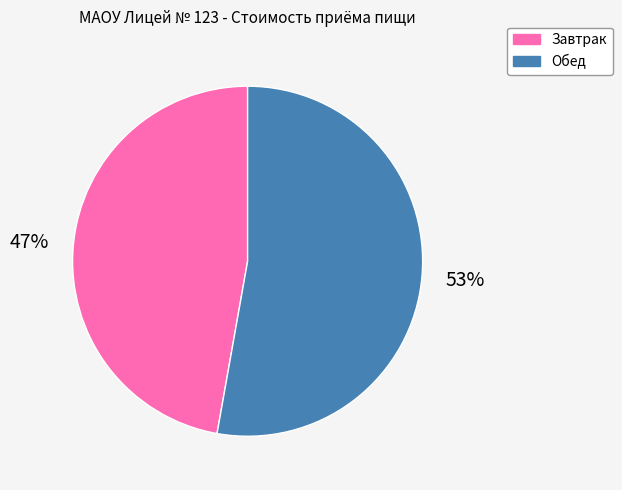

To the nearest percent, what is the difference between the Обед and Завтрак slice percentages?

6%